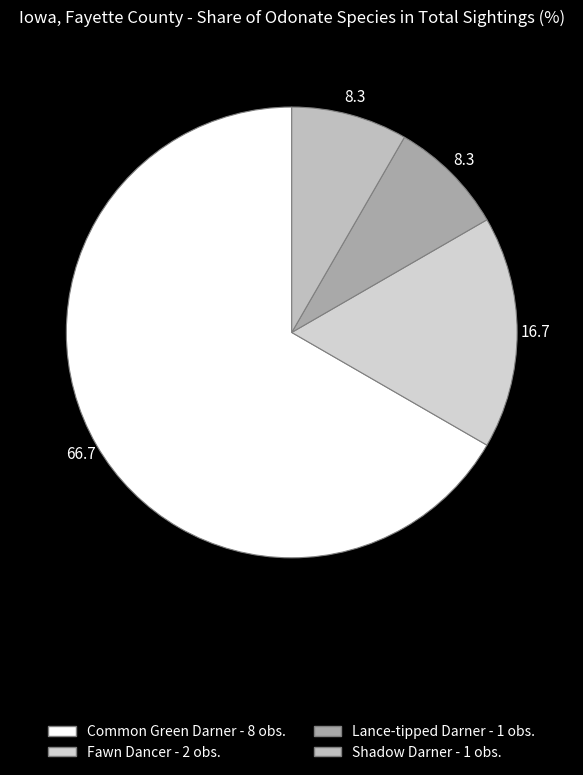

Rank the categories by value from highest to lowest.

Common Green Darner, Fawn Dancer, Lance-tipped Darner, Shadow Darner